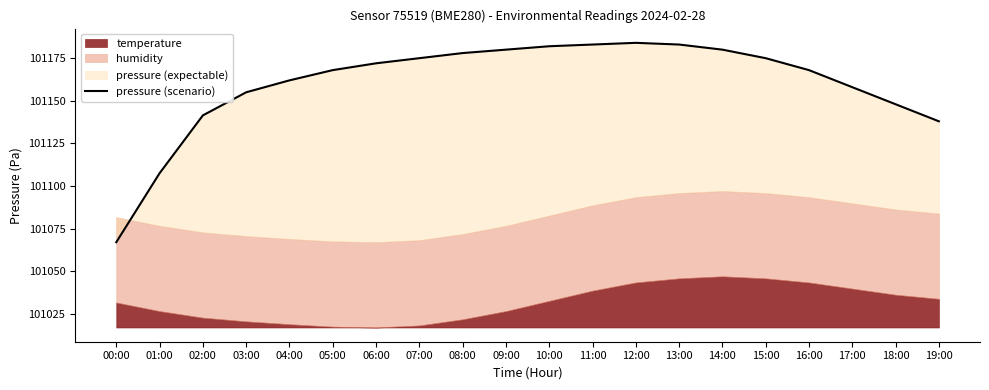

Which category has the highest value across all series?

12:00